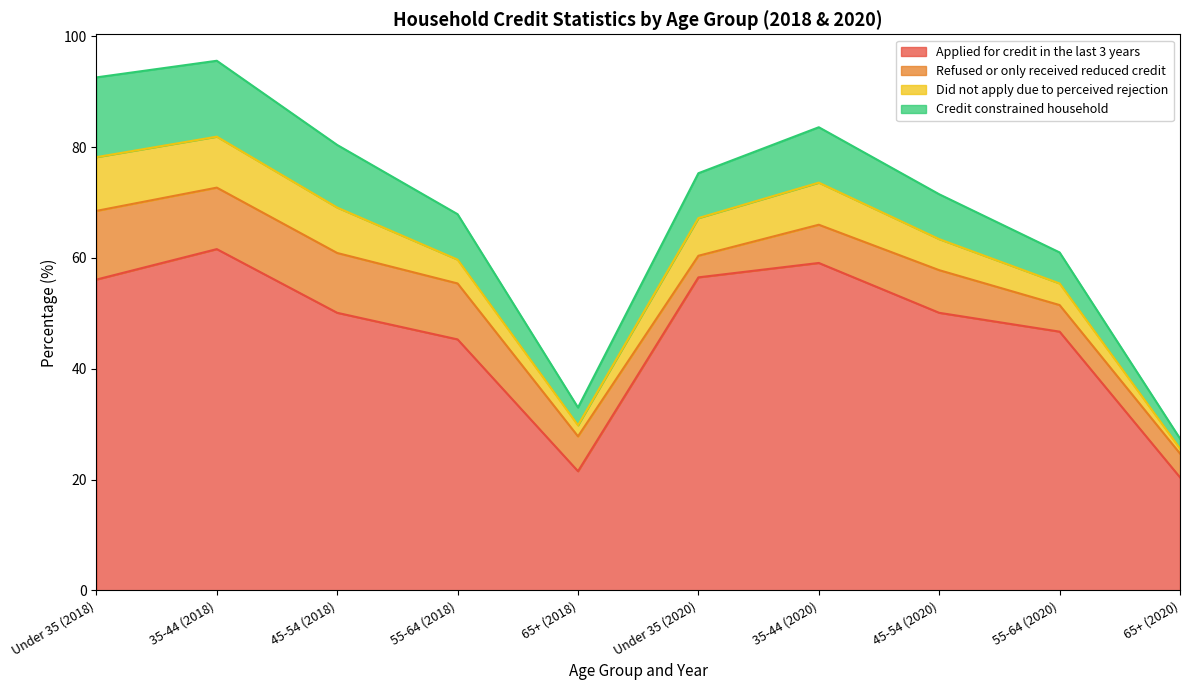

Is it true that Credit constrained household equals 5.1 at 65+ (2018)?

False